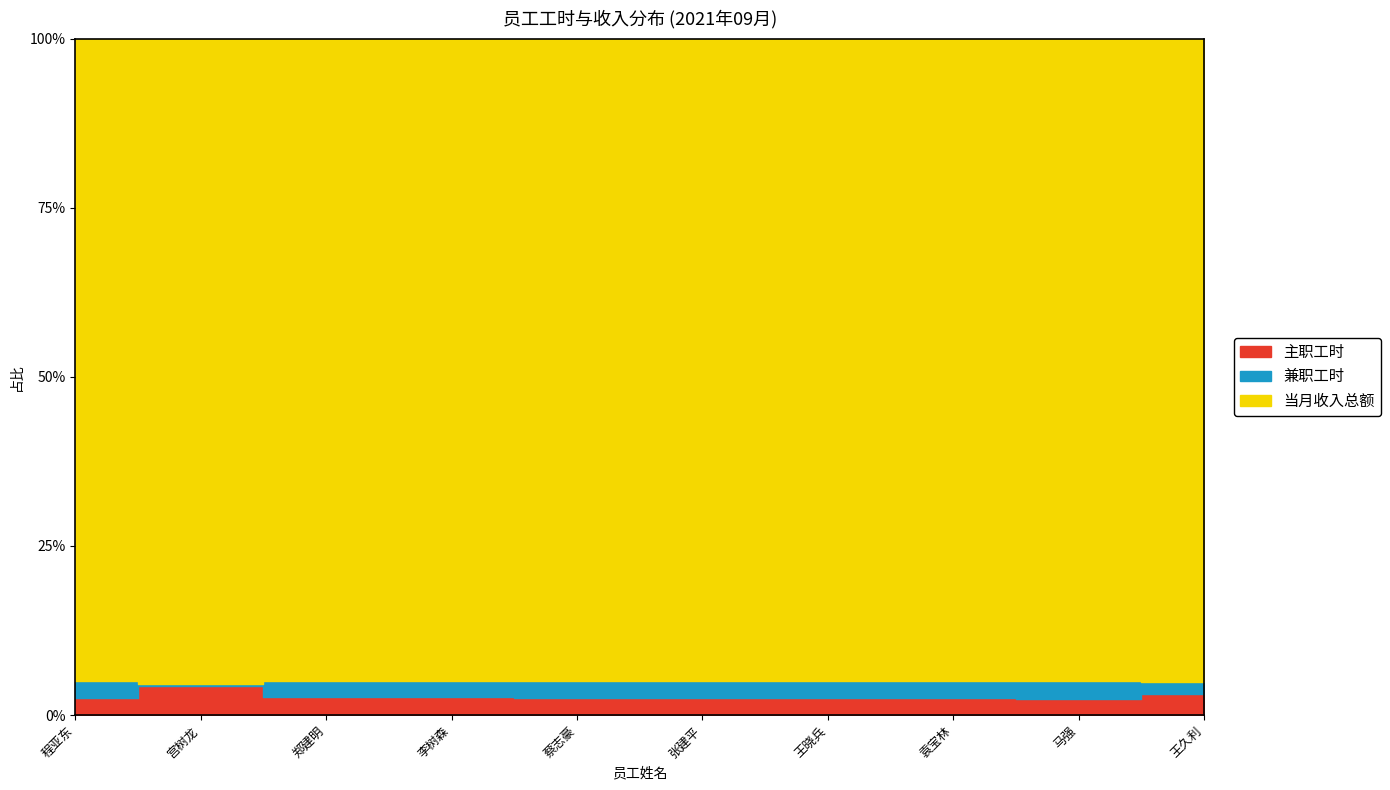

True or false: 兼职工时 and 当月收入总额 intersect in this chart.

False